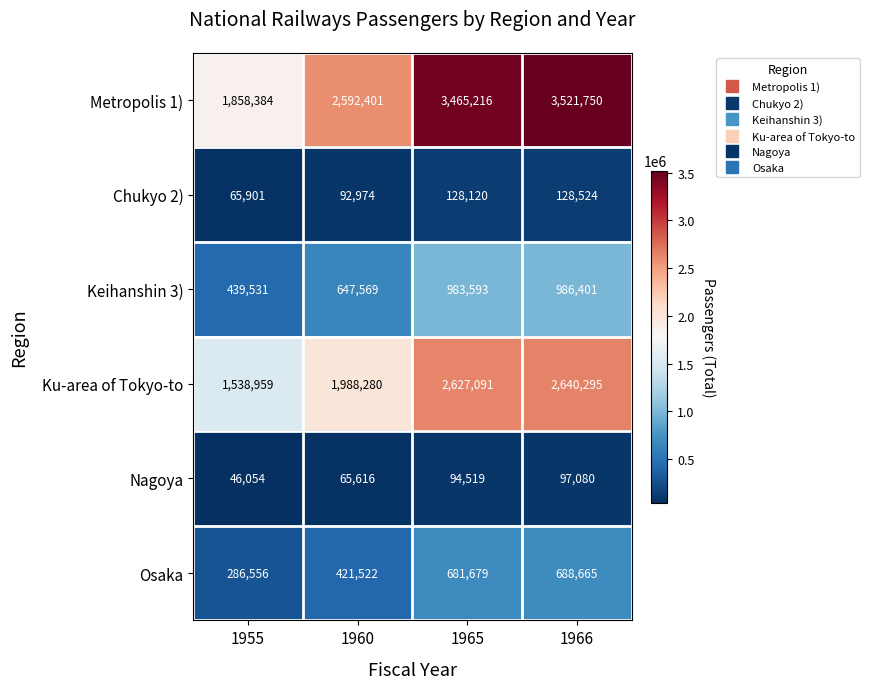

Rank the series by their maximum value, from highest to lowest.

Metropolis 1), Ku-area of Tokyo-to, Keihanshin 3), Osaka, Chukyo 2), Nagoya